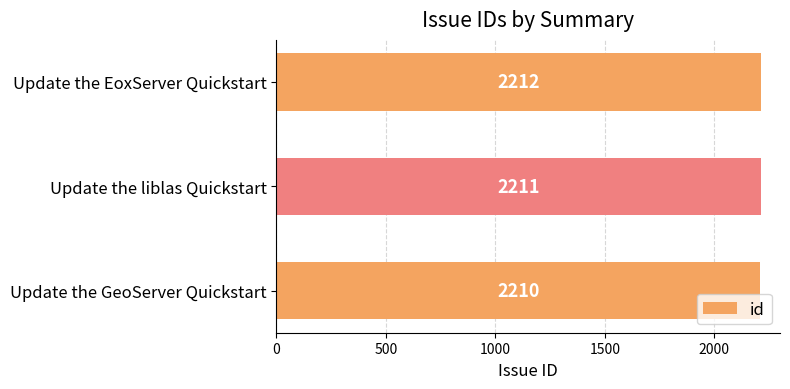

List the labels in order of value, smallest first.

Update the GeoServer Quickstart, Update the liblas Quickstart, Update the EoxServer Quickstart